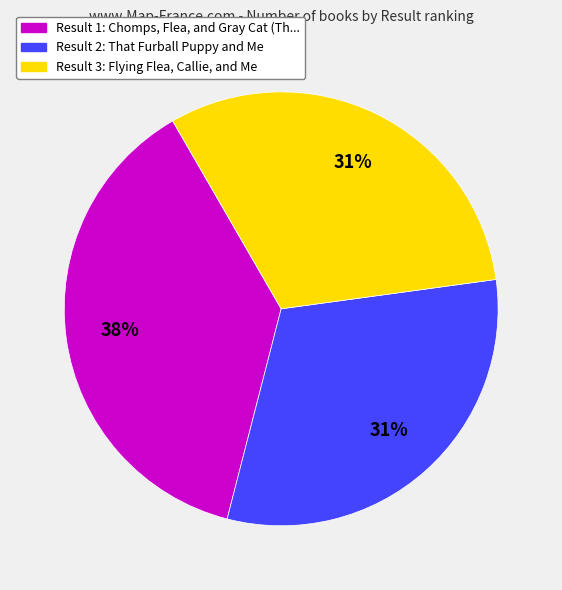

Is there a majority slice in this chart?

No